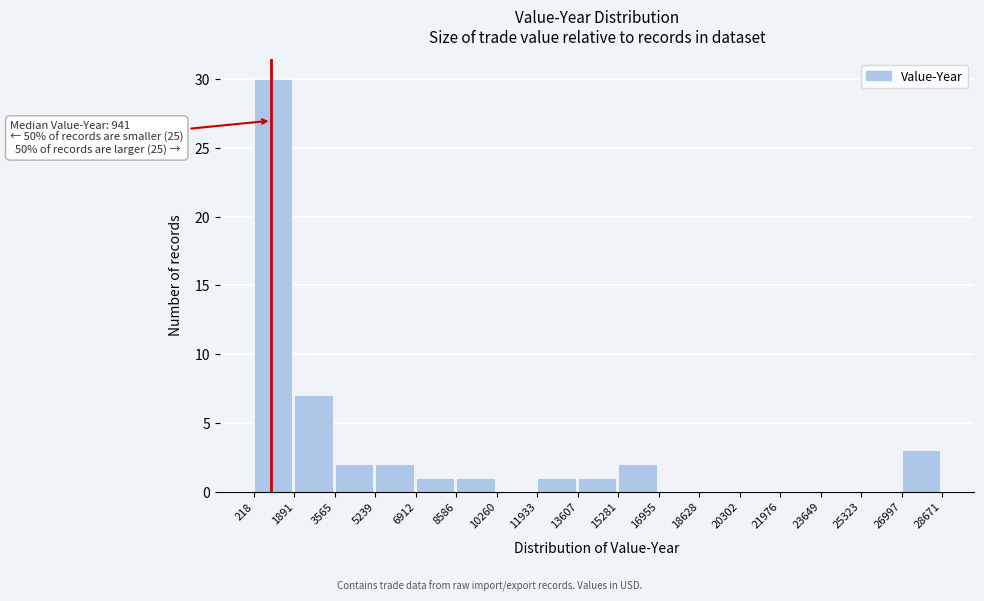

Which range on the x-axis has the tallest bar?

218 to 1891